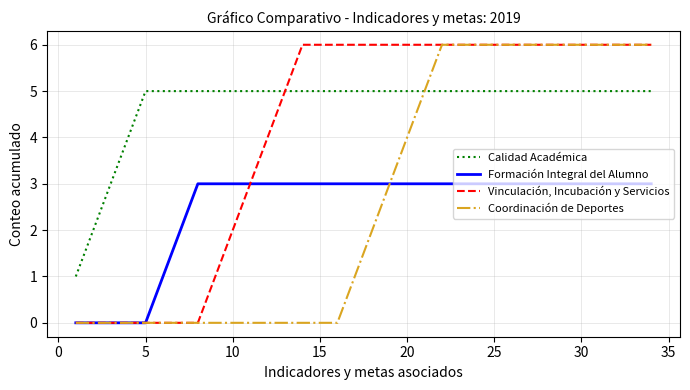

Count the number of data series in this chart.

4